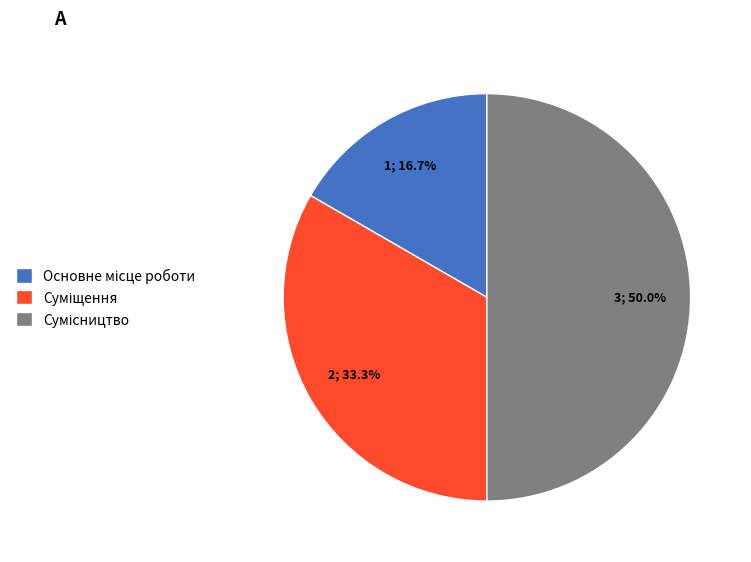

To the nearest percent, what is the combined percentage of Основне місце роботи and Сумісництво?

67%